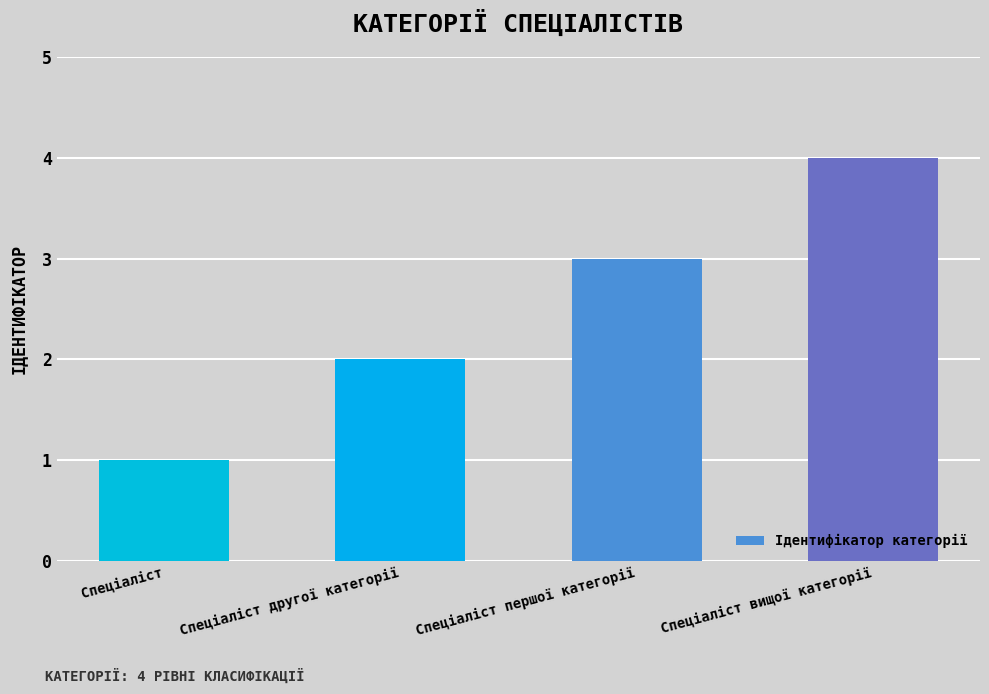

True or false: the data shows 4 at Спеціаліст вищої категорії.

True